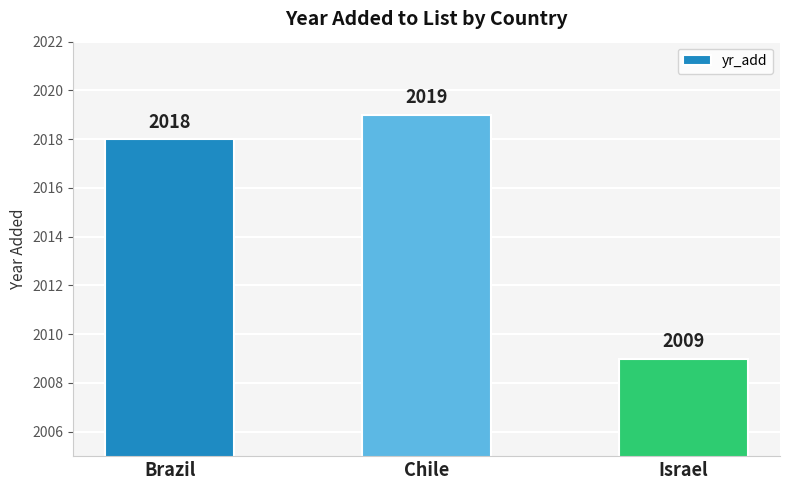

The value at Israel is 1008. True or false?

False